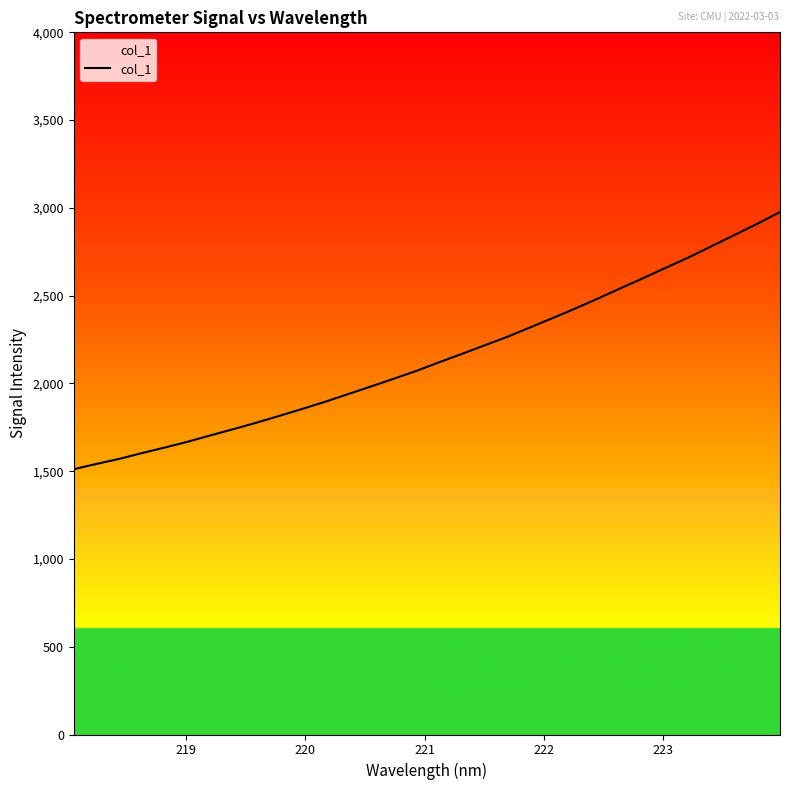

What is the difference between the maximum and minimum values?

1465.1